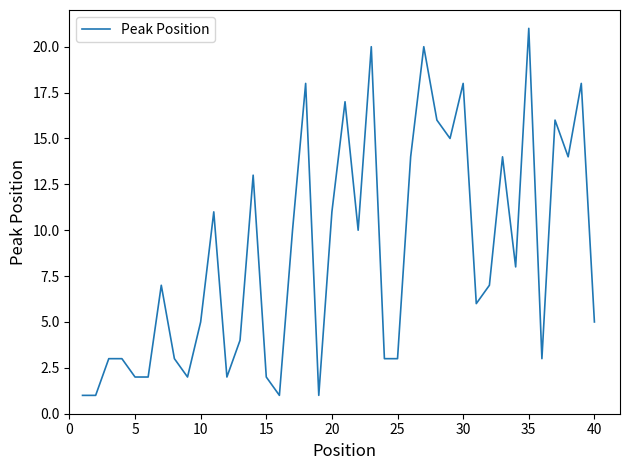

What is the difference between the maximum and minimum values?

20